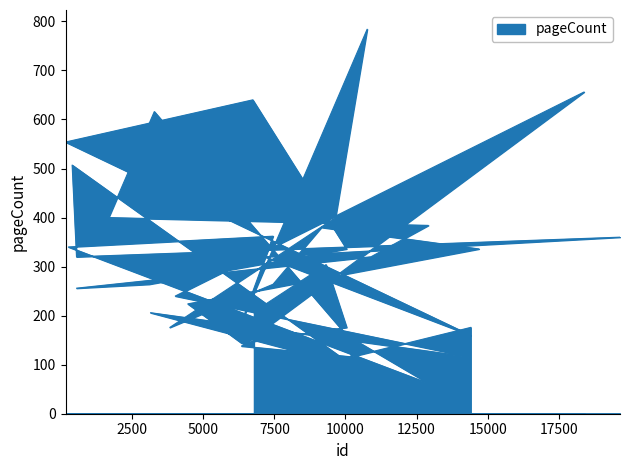

Where is the first local maximum?

10204